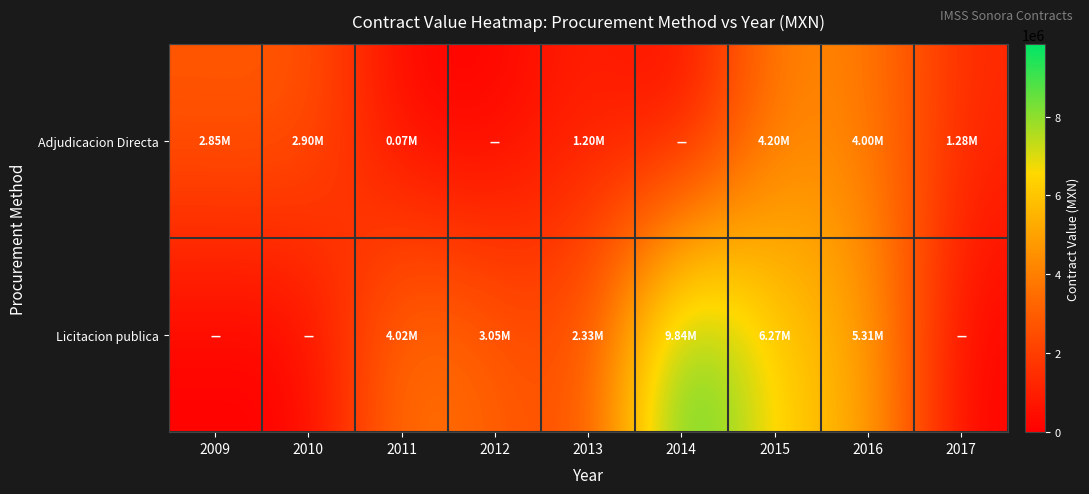

Between 2014 and 2009, which is larger?

2009